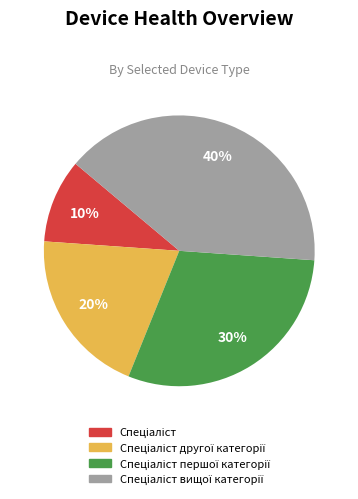

To the nearest percent, what is the difference between the largest and smallest slice percentages?

30%